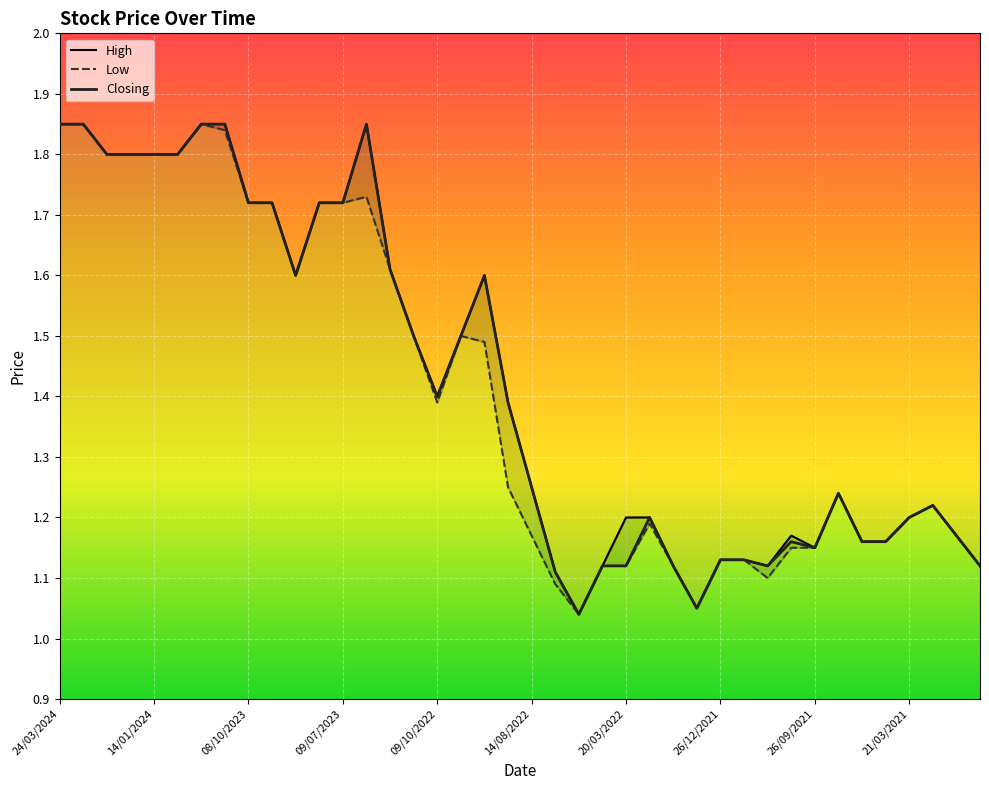

Between 10 and 26, which series saw the biggest shift?

High